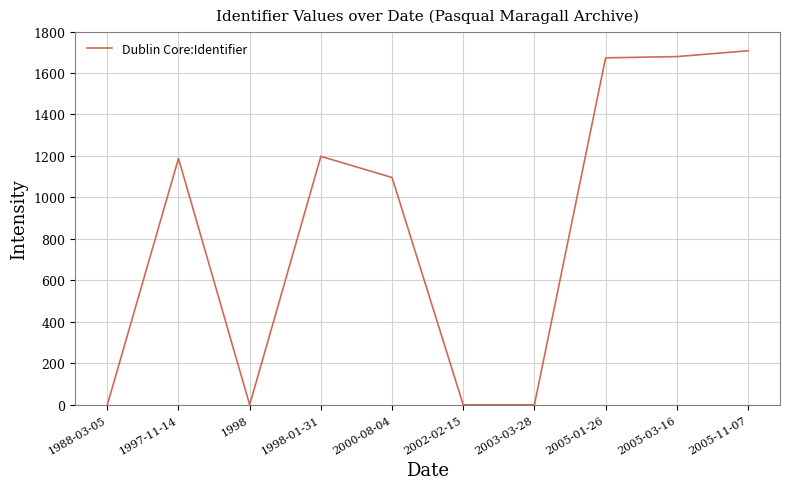

Is this an area chart (filled region under the line)?

No